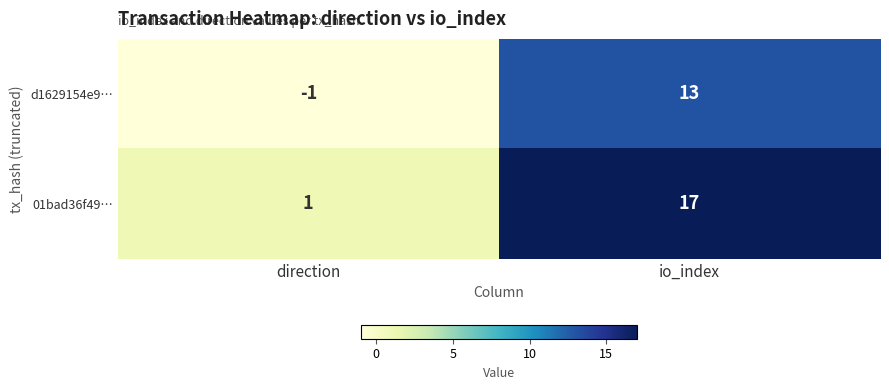

List the series in order of their peak value, highest first.

01bad36f49…, d1629154e9…